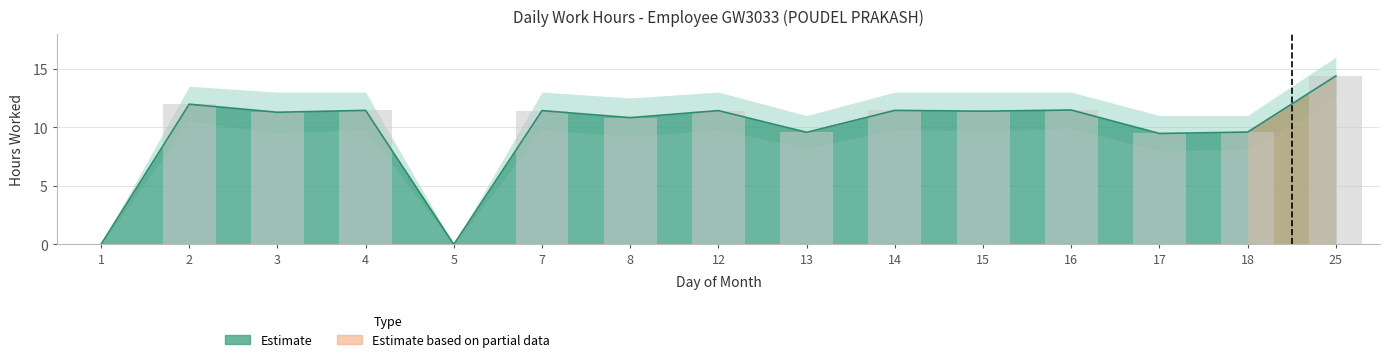

How many values are below 11?

6